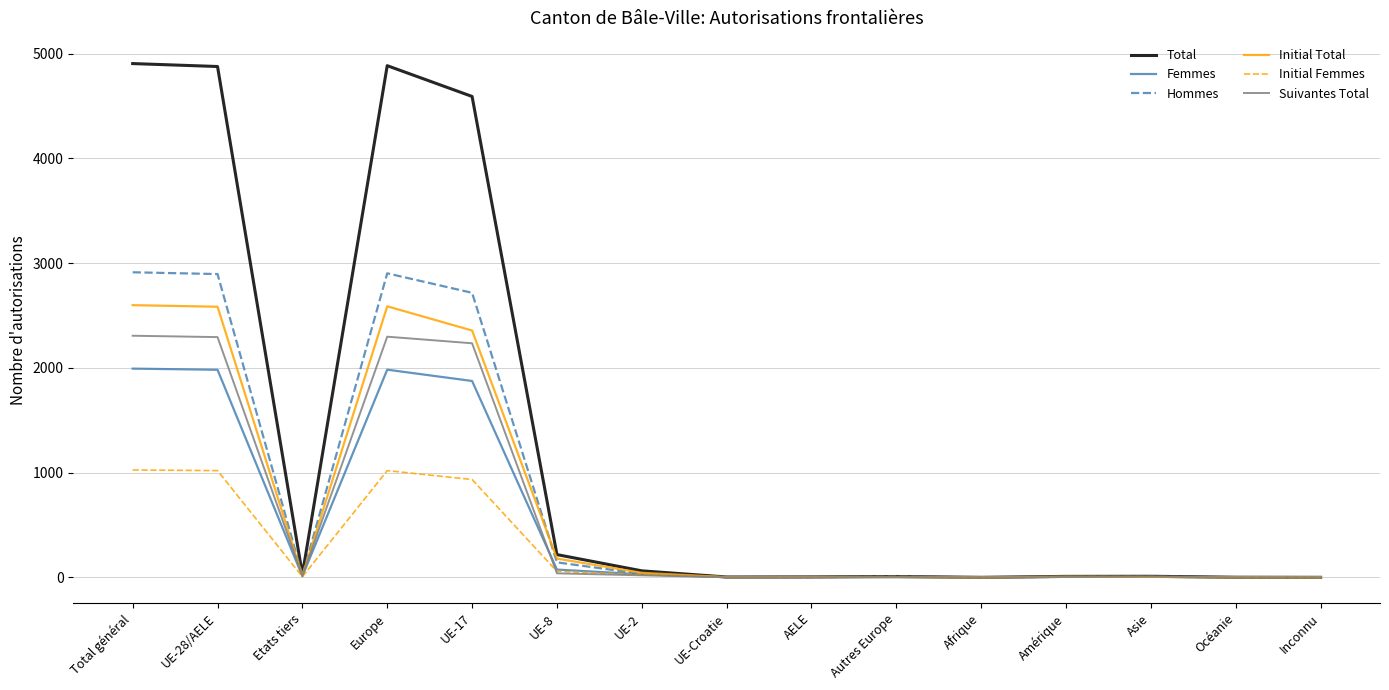

Where does the Total series first go above 10?

Total général